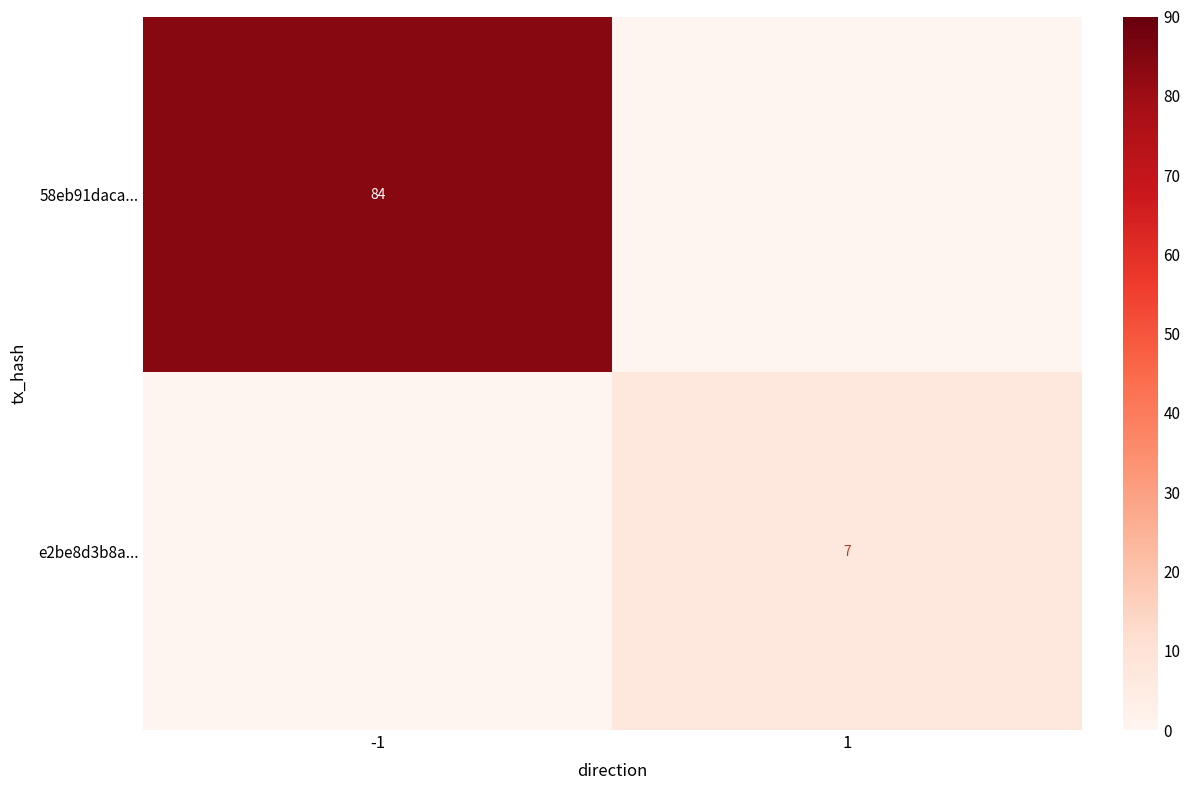

The e2be8d3b8a... series shows 11 at 1. True or false?

False